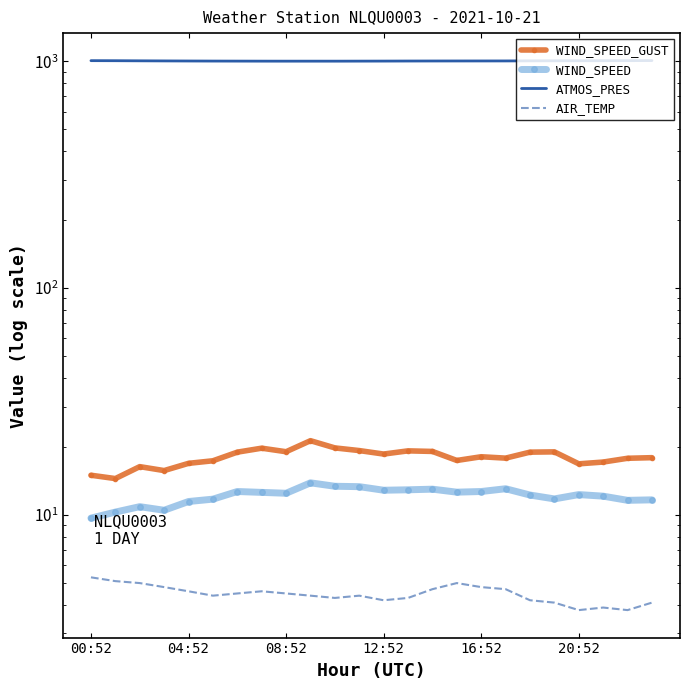

True or false: WIND_SPEED has more than 0 interior local peaks.

True